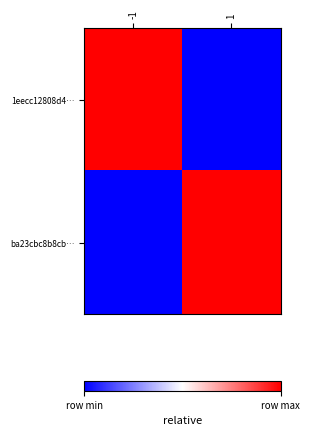

Rank the series at -1 from lowest to highest value.

ba23cbc8b8cb…, 1eecc12808d4…